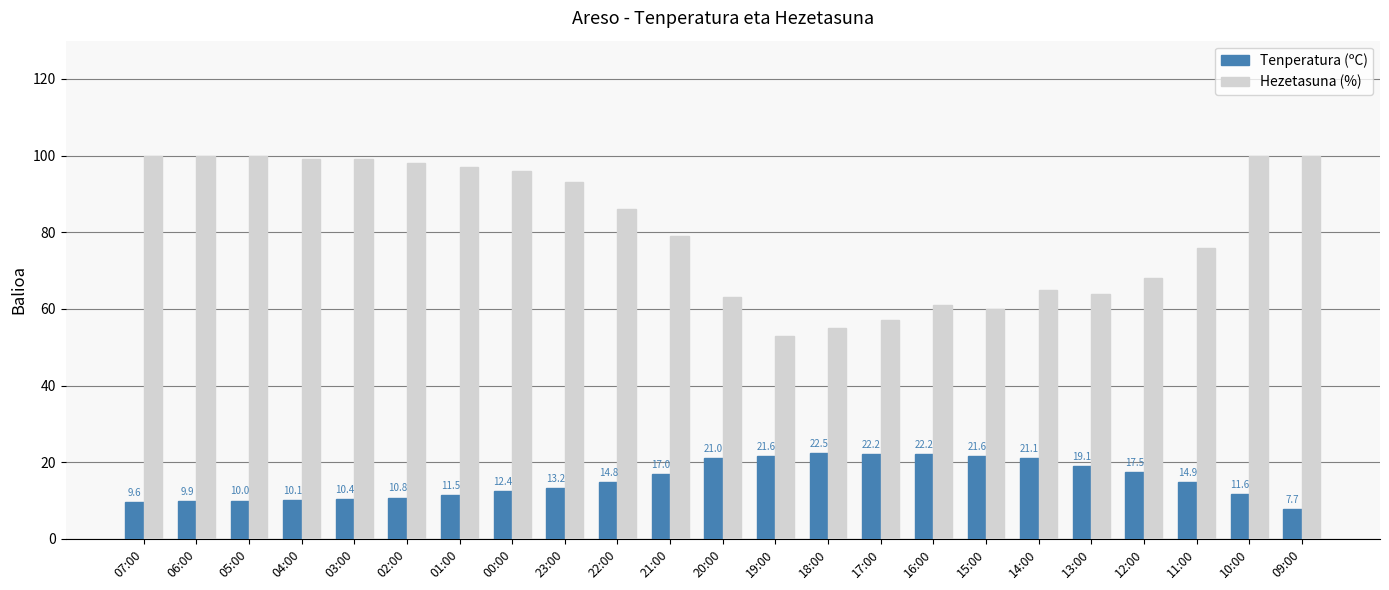

Where does the Hezetasuna (%) series first go above 86?

07:00